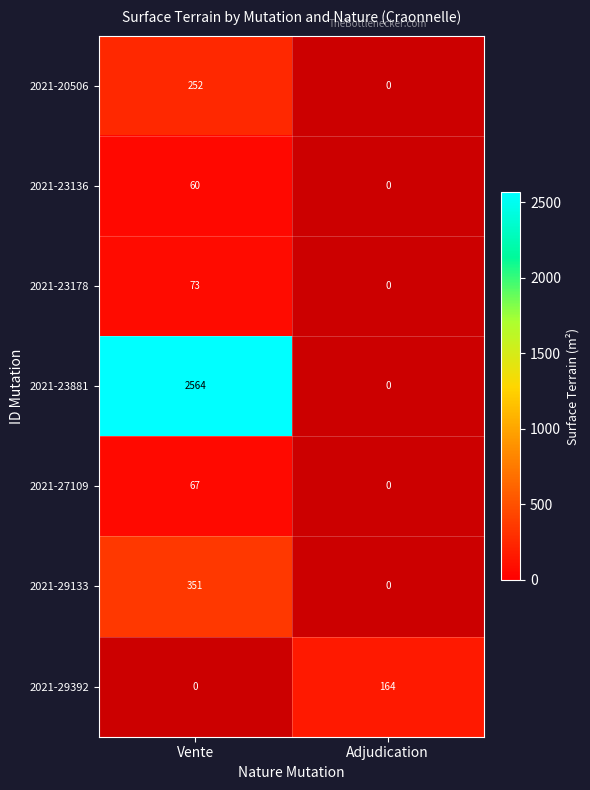

The 2021-29133 series shows 351 at Vente. True or false?

True